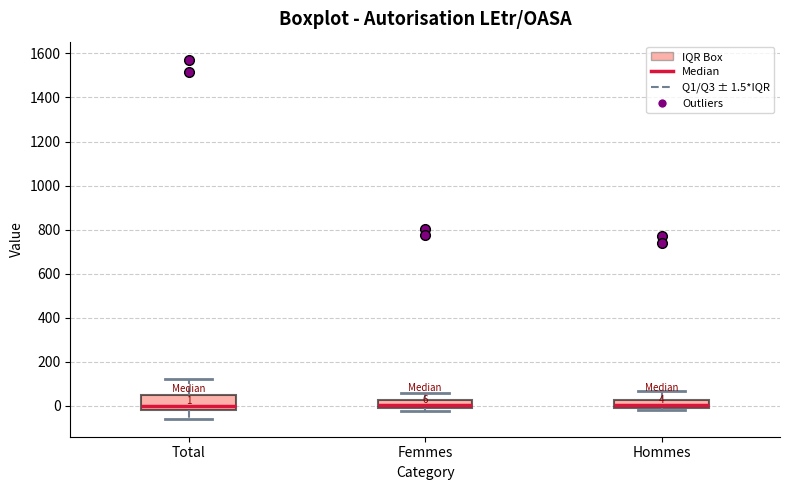

Comparing the boxes themselves (not the whiskers), which one is the tallest?

Total